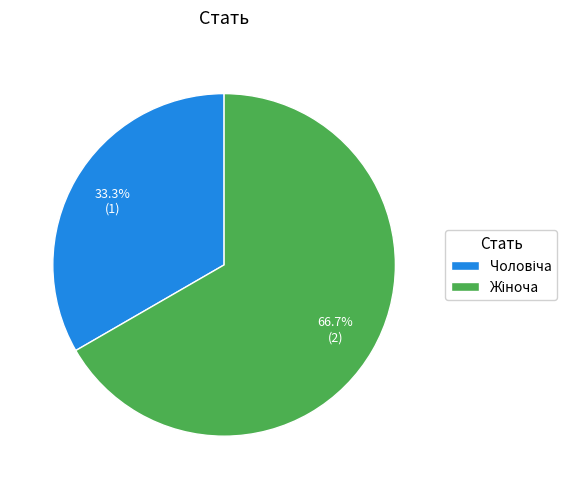

To the nearest percent, what is the average slice percentage?

50%